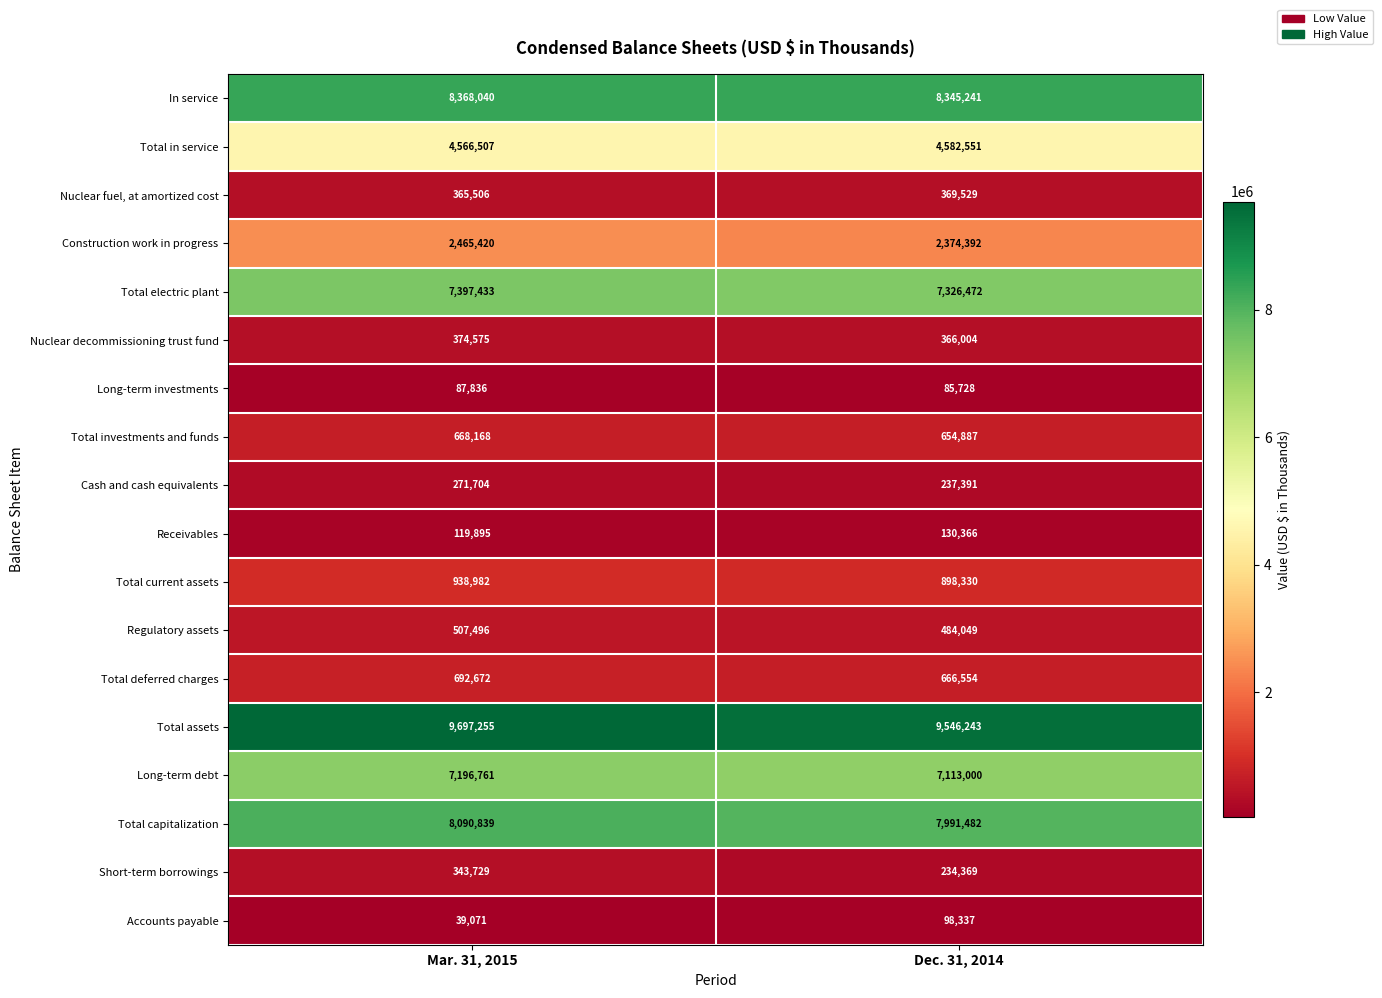

At which category is the sum across all series the highest?

Mar. 31, 2015